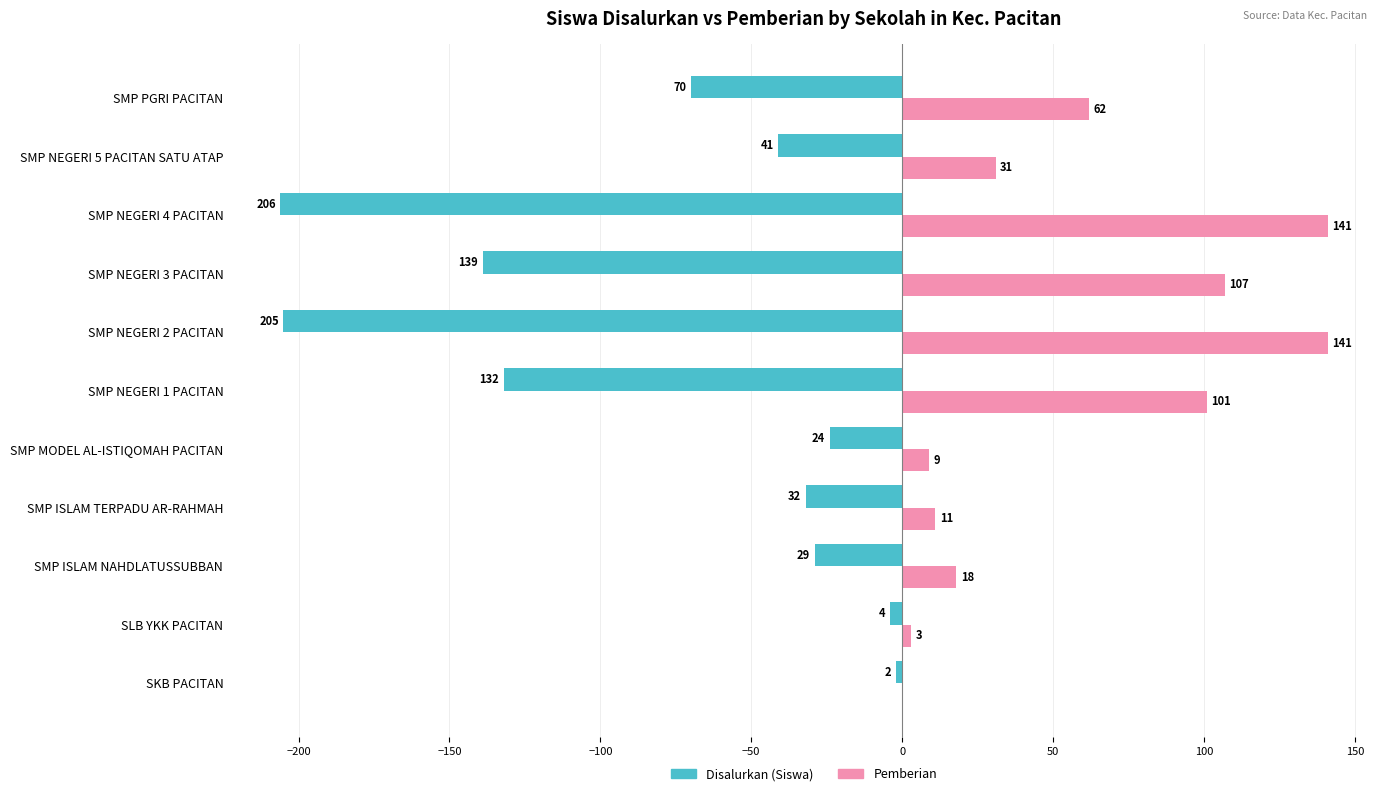

What are all the series names shown in the legend?

Disalurkan (Siswa), Pemberian